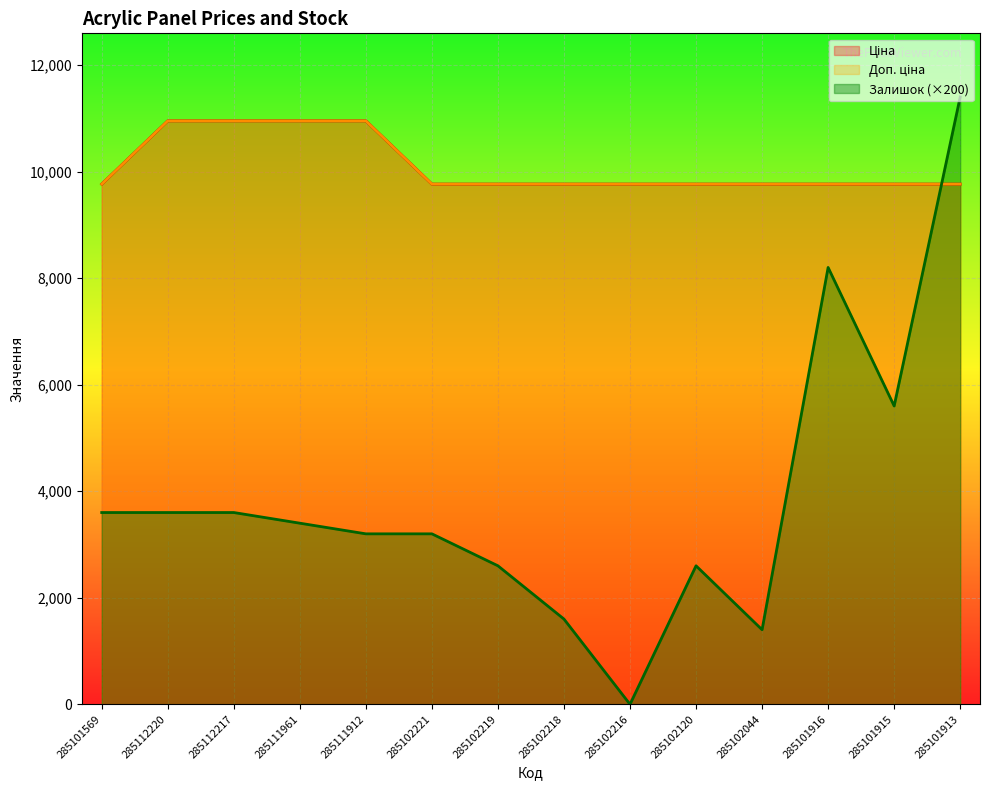

What is the spread (max minus min) of values at 285102218?

8164.4